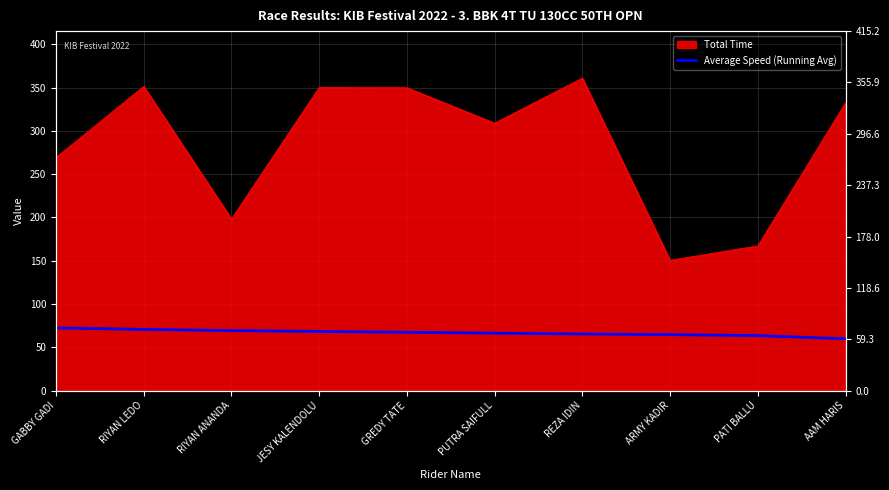

Is it true that the value at GABBY GADI is 95.5?

False